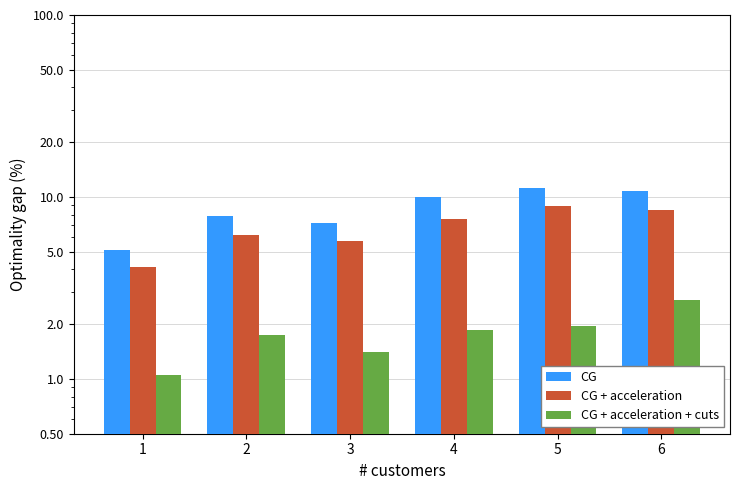

Which series has the largest range (max minus min)?

CG